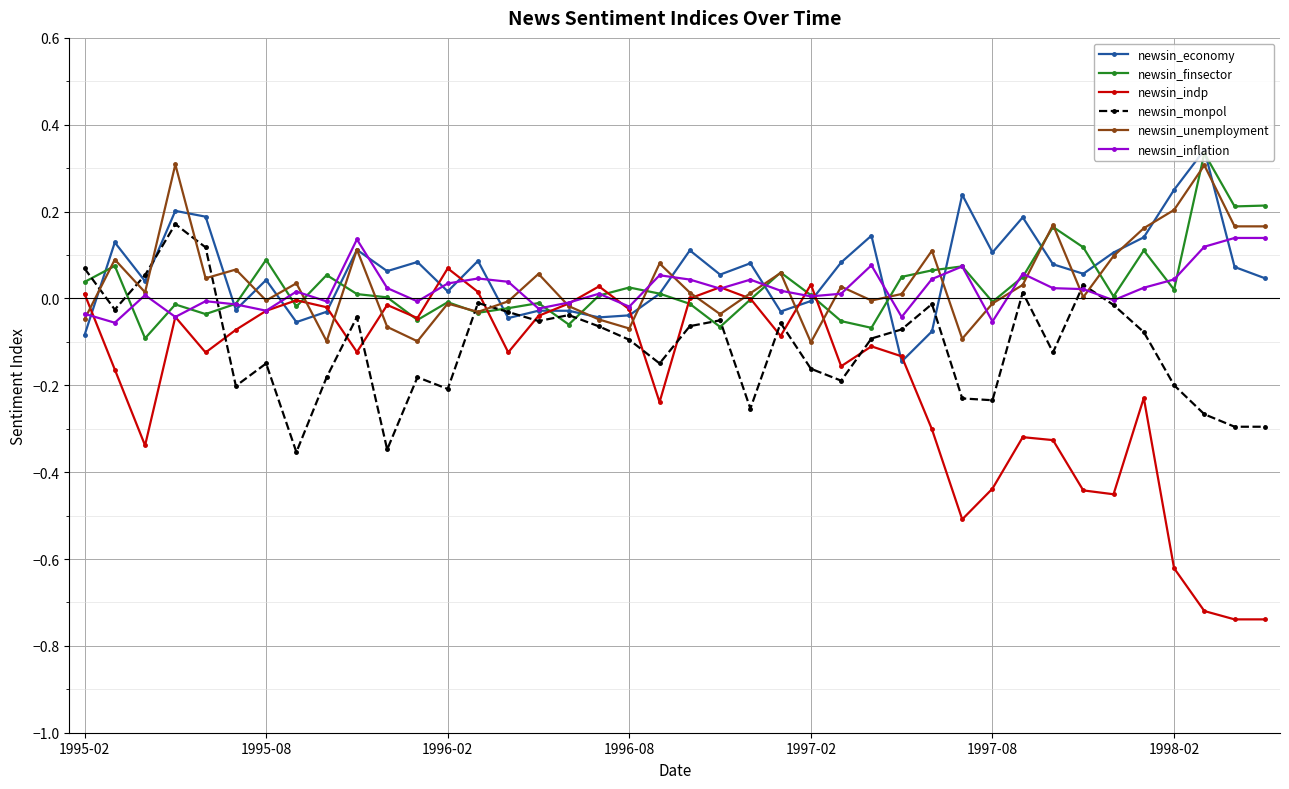

True or false: newsin_finsector has more than 0 interior local peaks.

True